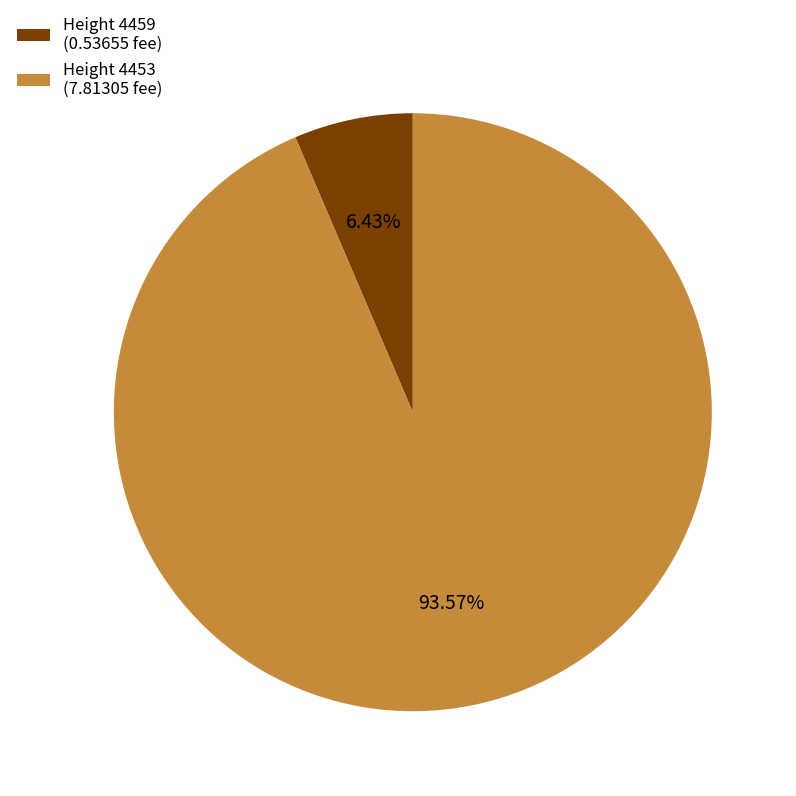

How many slices are in this pie chart?

2